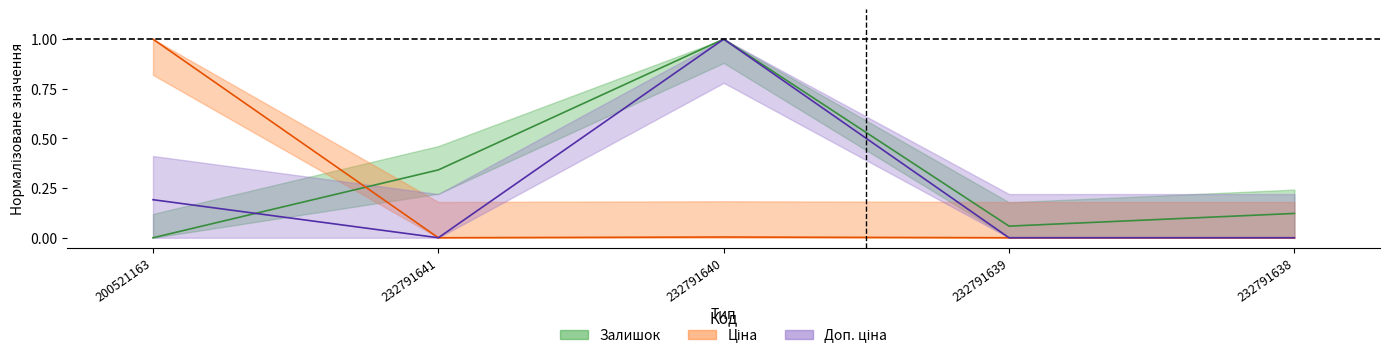

Which series ends up on top after the final intersection of Залишок and Доп. ціна?

Залишок